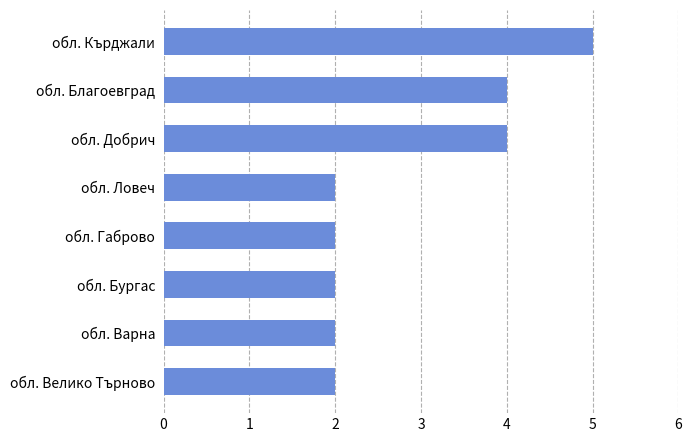

Count the number of data series in this chart.

1